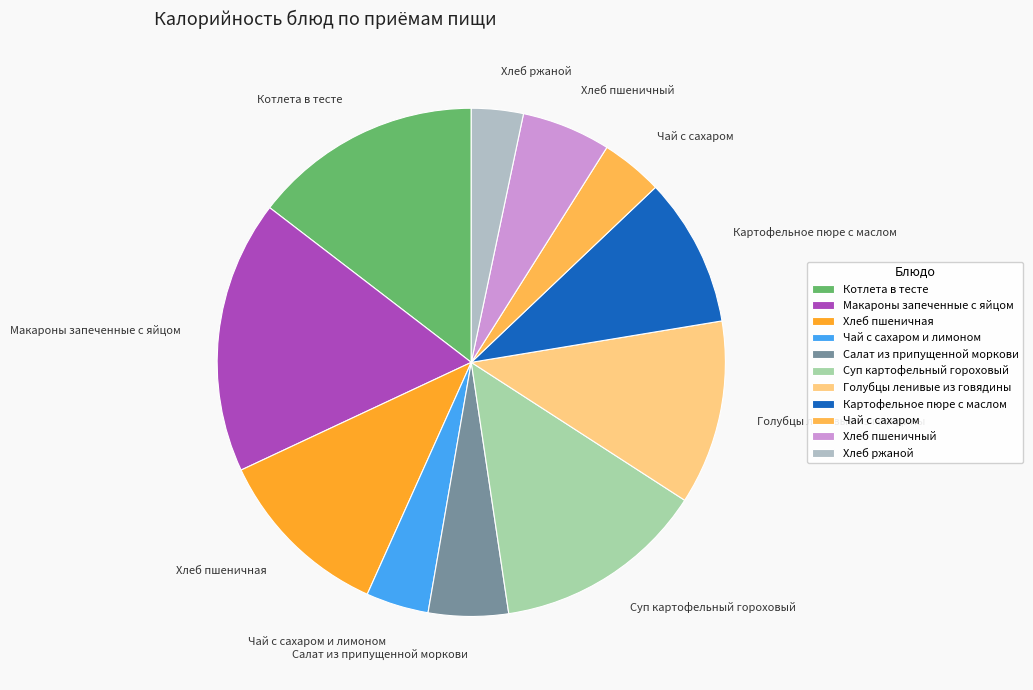

Count the number of slices in the pie.

11